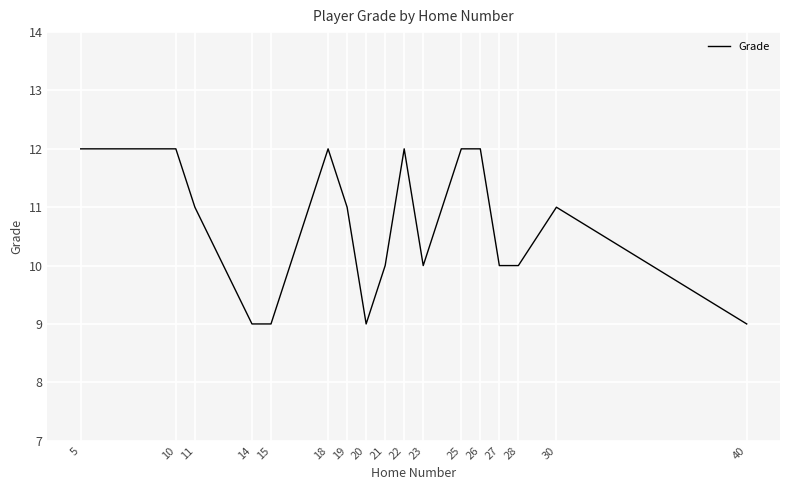

What is the minimum value shown in the chart?

9